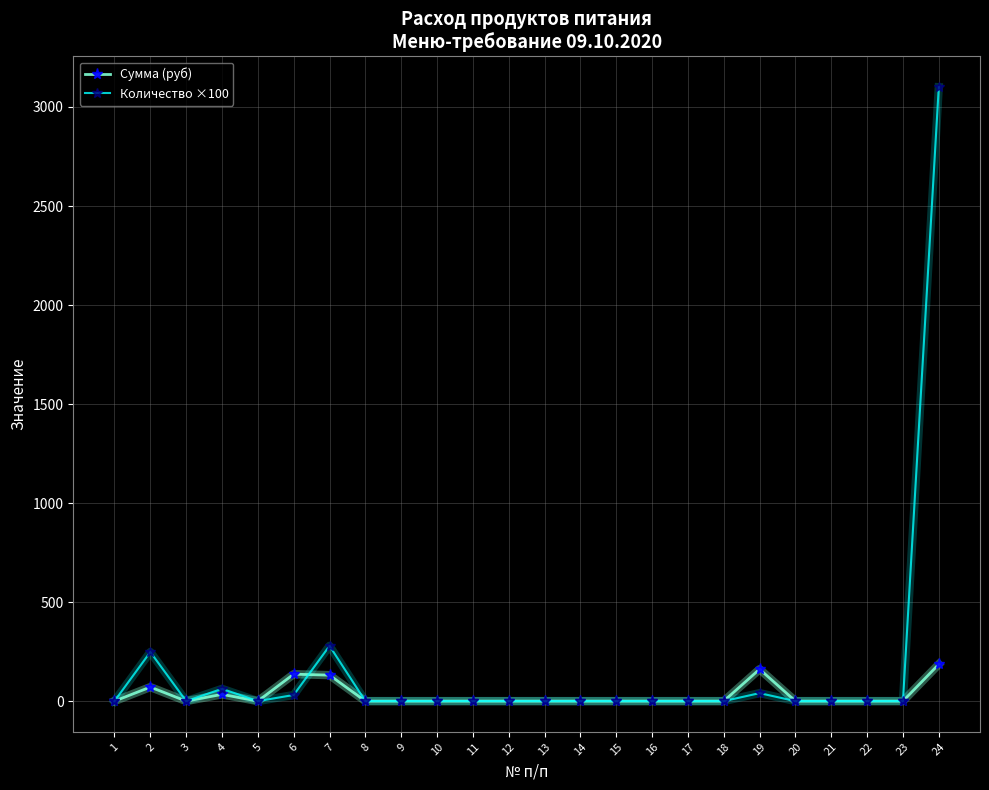

At which label is Количество ×100 closest to 1550?

7